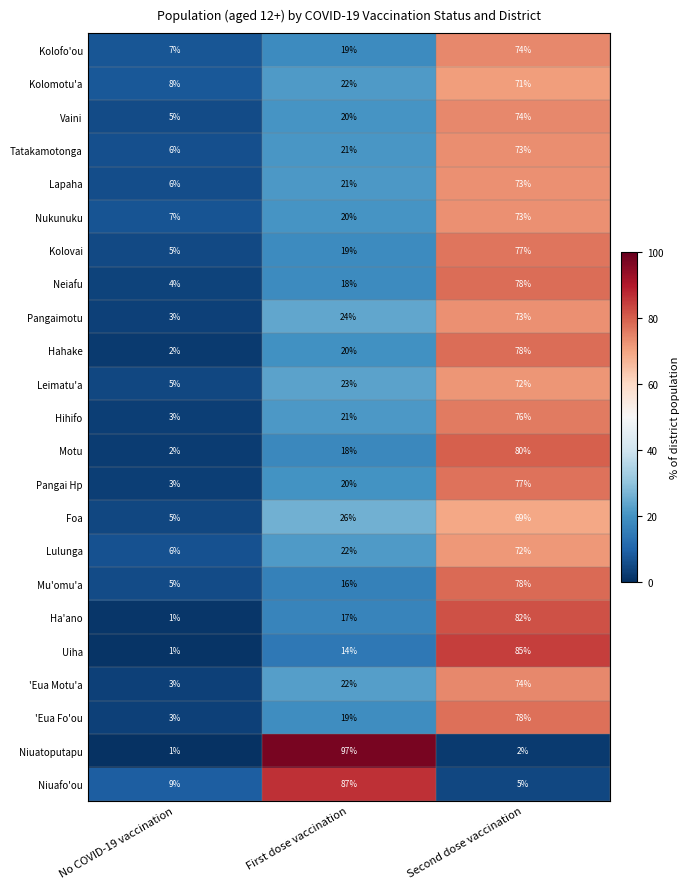

List the labels in order of Mu'omu'a value, largest first.

Second dose vaccination, First dose vaccination, No COVID-19 vaccination